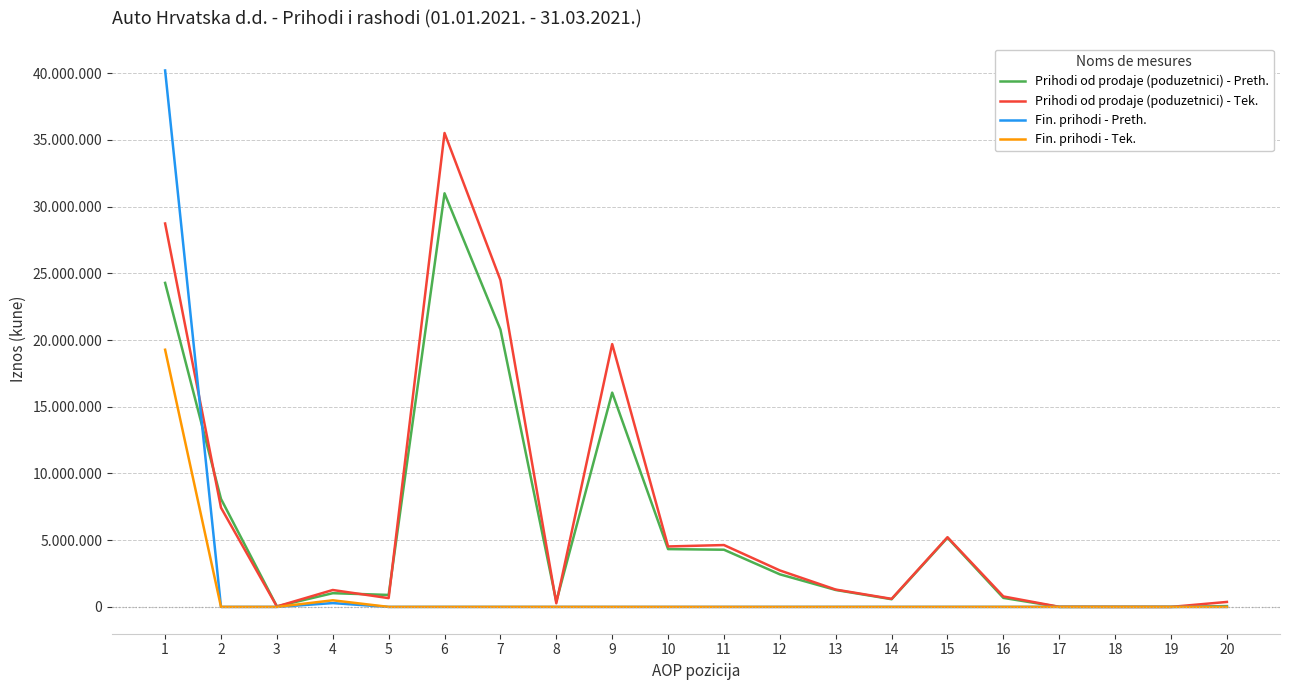

The value of Fin. prihodi - Preth. at 15 is 0. True or false?

True